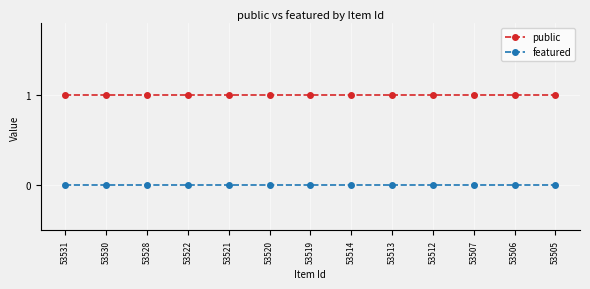

What is the maximum value shown in the chart?

1